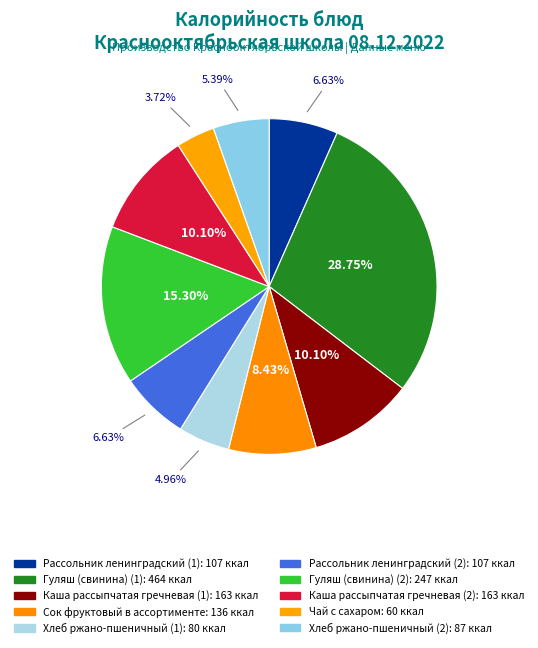

Is there a majority slice in this chart?

No